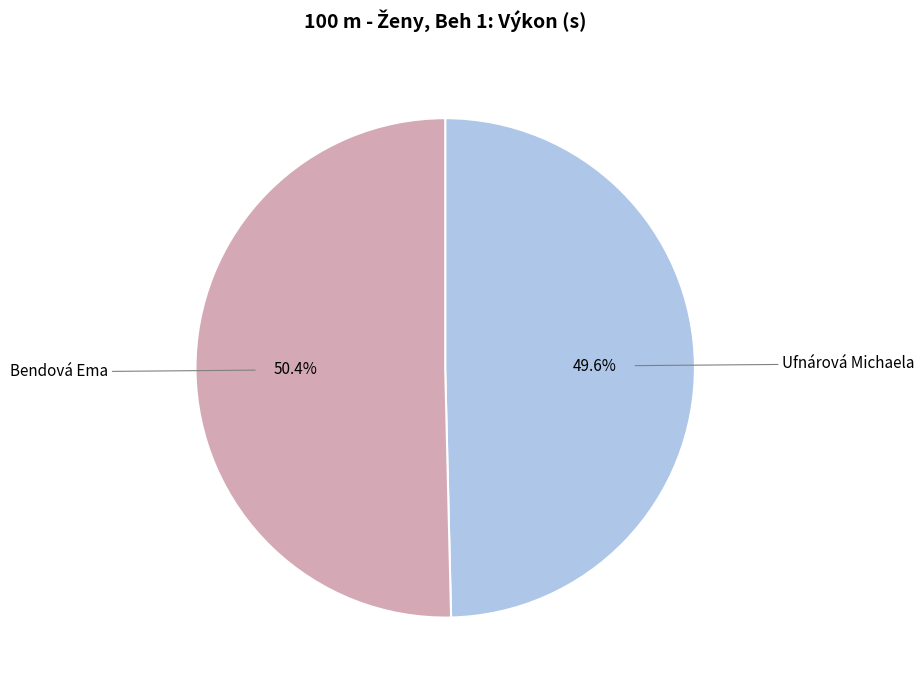

To the nearest percent, what is the difference between the largest and smallest slice percentages?

1%